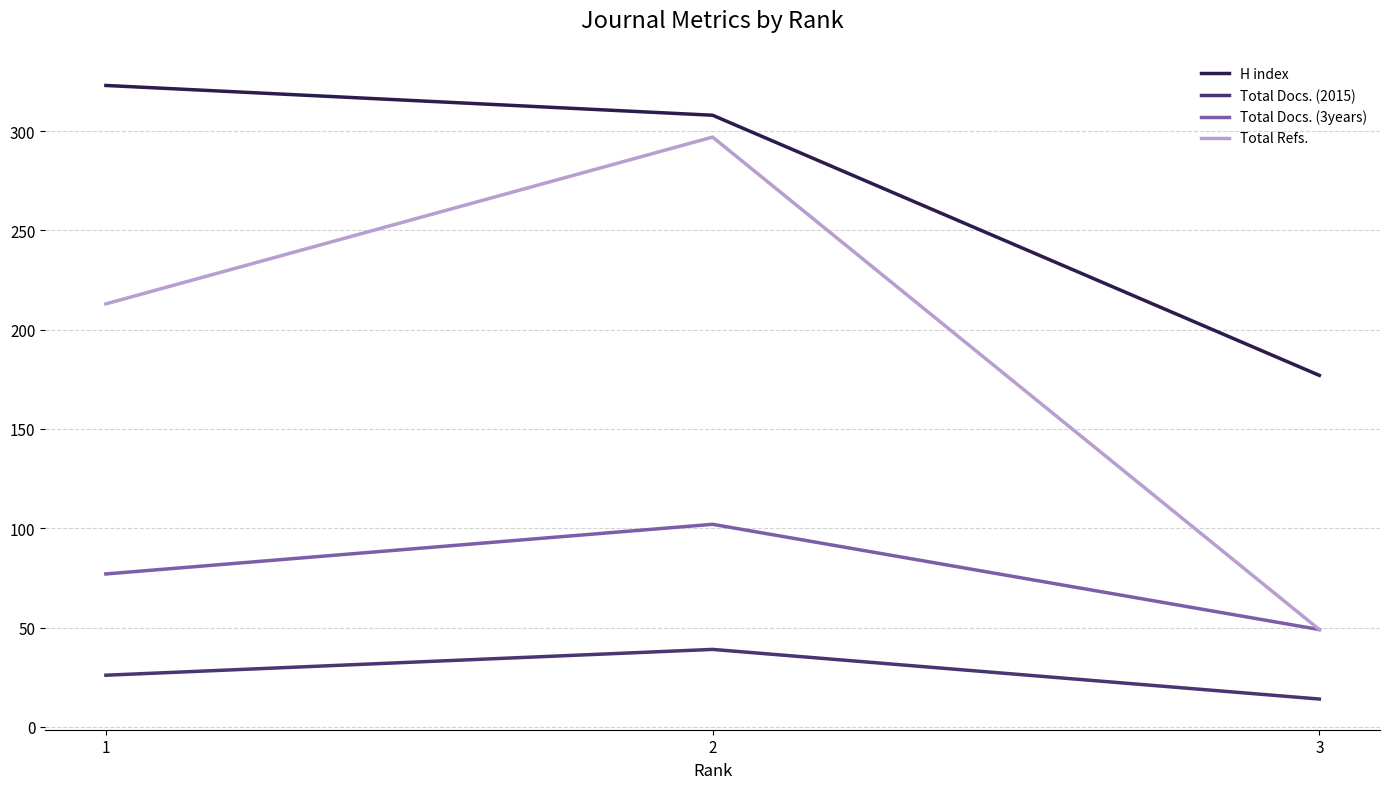

What is the total value across all series at 2?

746